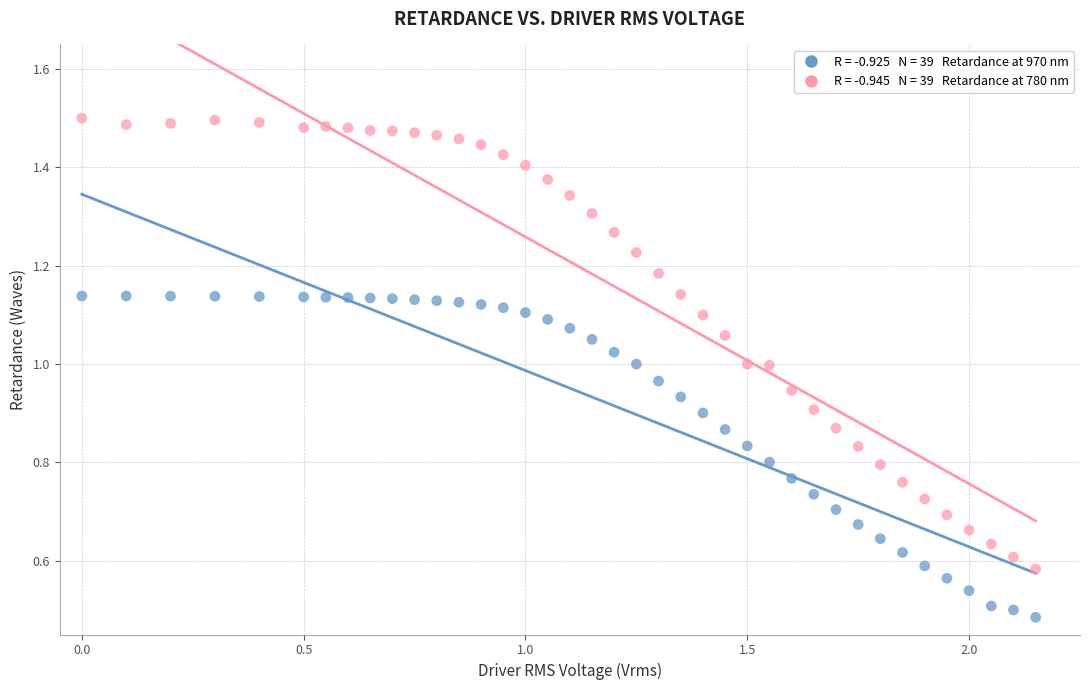

Across all data points, what is the range of X values (max minus min)?

2.1